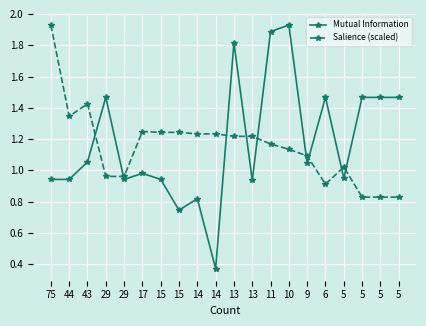

List the series in order of their overall mean, highest first.

Mutual Information, Salience (scaled)